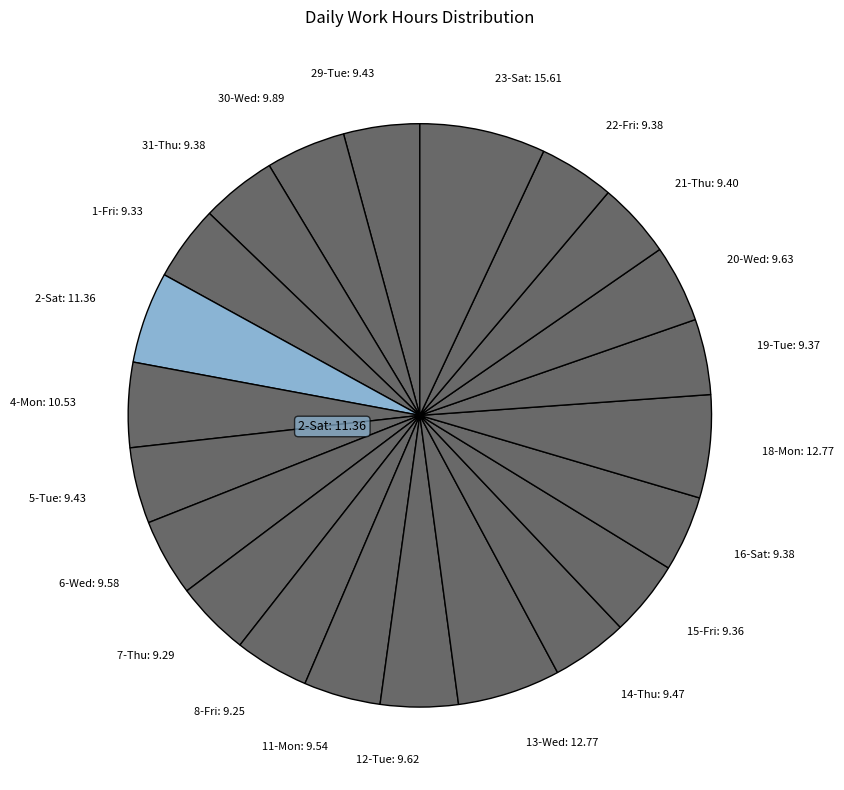

What is the largest slice in the pie chart?

23-Sat